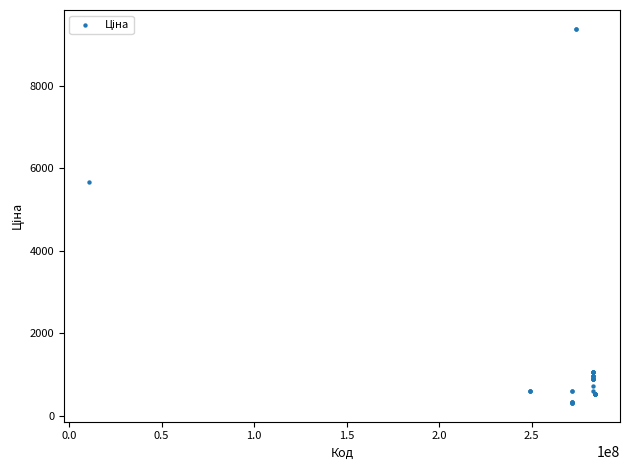

What Y value in the scatter plot is closest to 4847?

5673.8